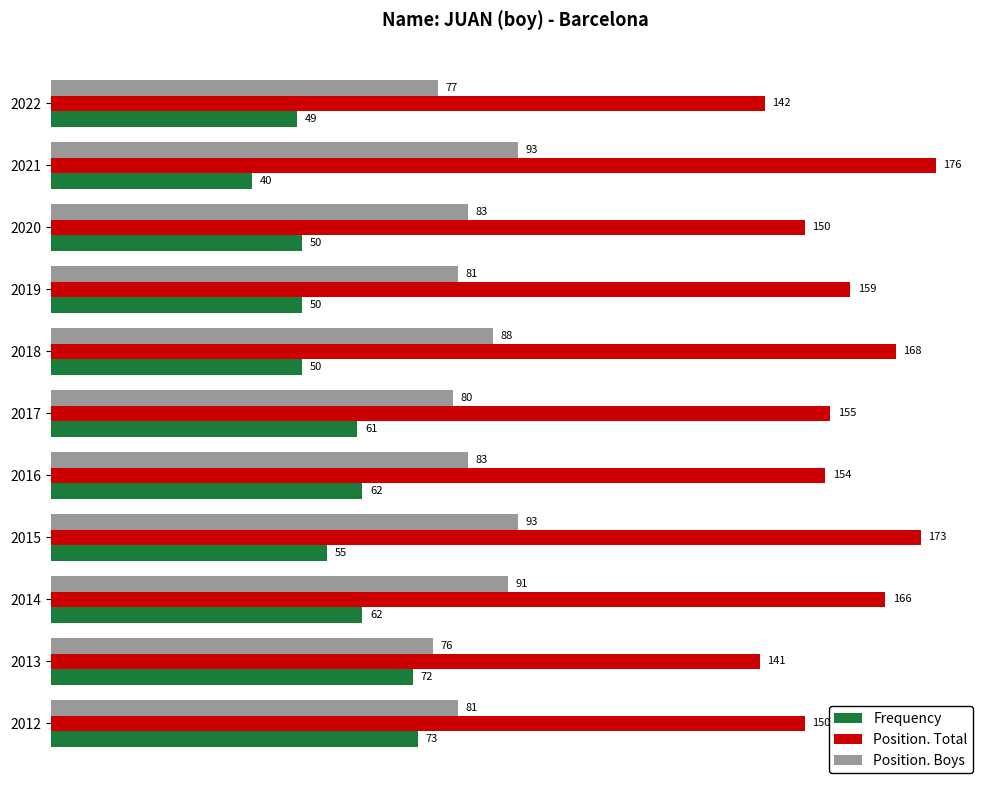

How many data points in Position. Boys are less than 83?

5